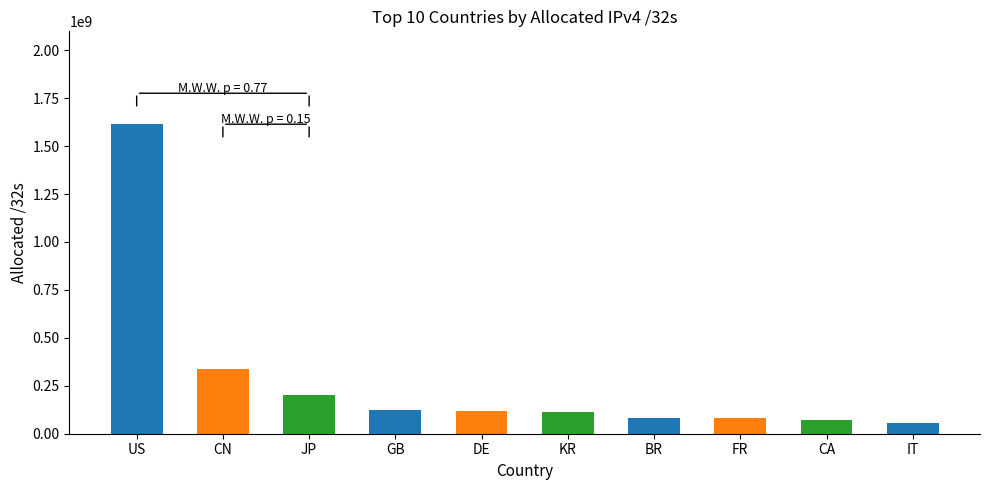

Are the bars grouped side by side (vs. stacked)?

No